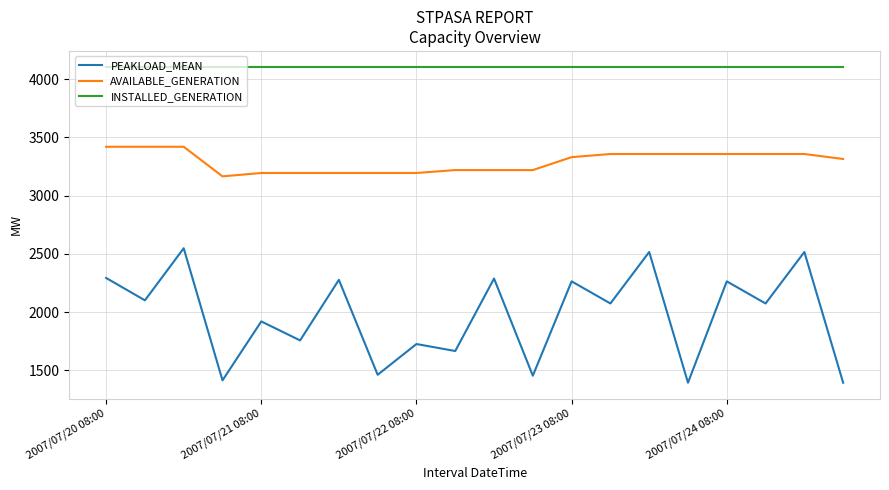

Rank the series by their average value, from highest to lowest.

INSTALLED_GENERATION, AVAILABLE_GENERATION, PEAKLOAD_MEAN